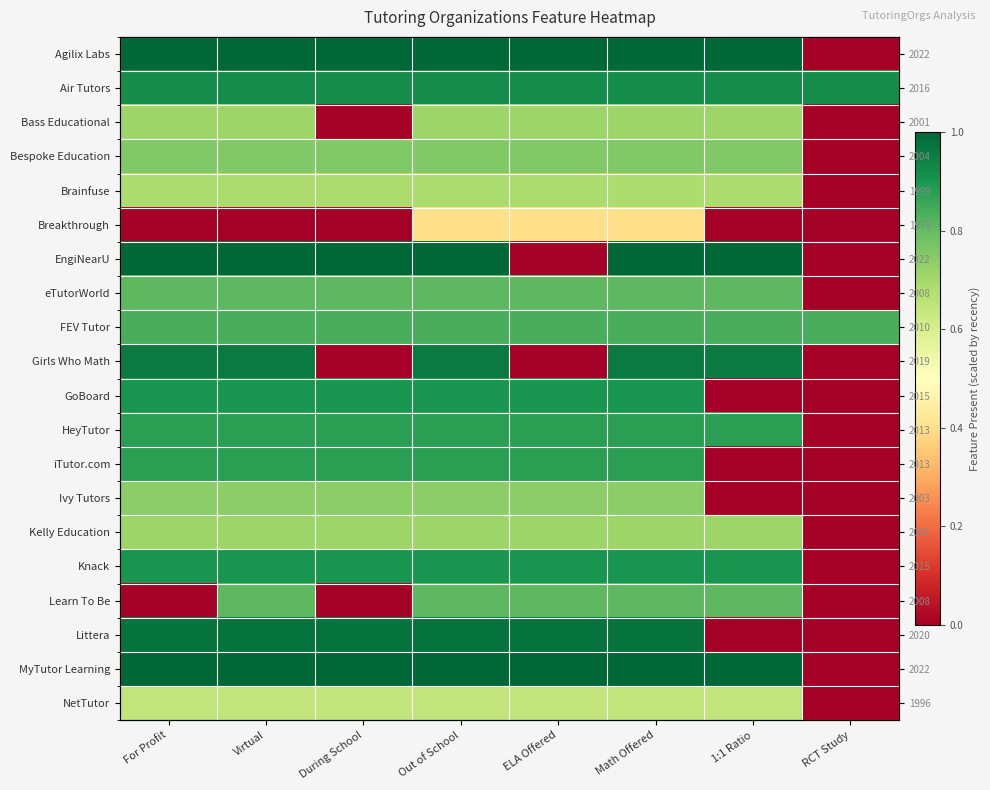

How many data points in eTutorWorld are above 0?

7